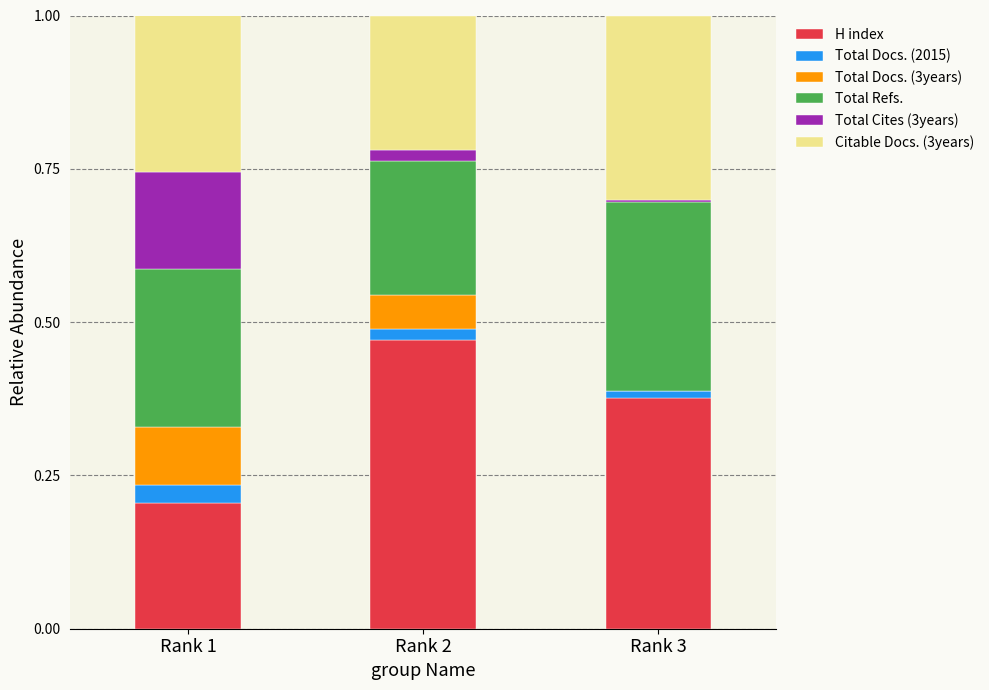

The Total Refs. series shows 0.2 at Rank 2. True or false?

True